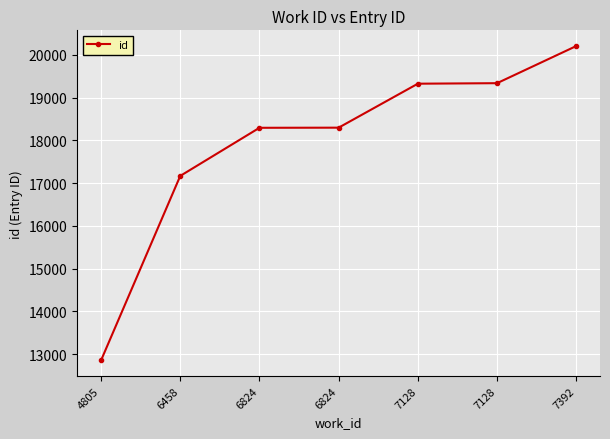

How many distinct data groups are displayed?

1